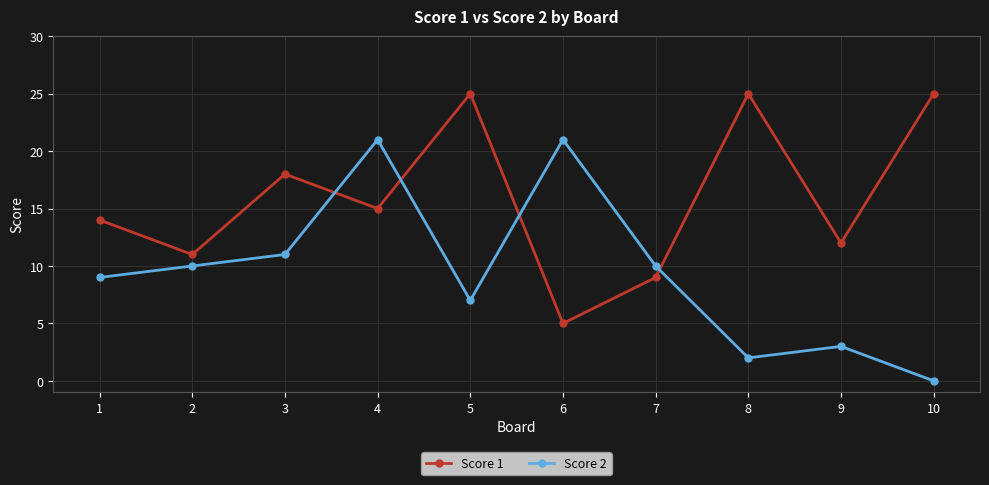

What is the value of the Score 1 point at the 10th from the left?

25